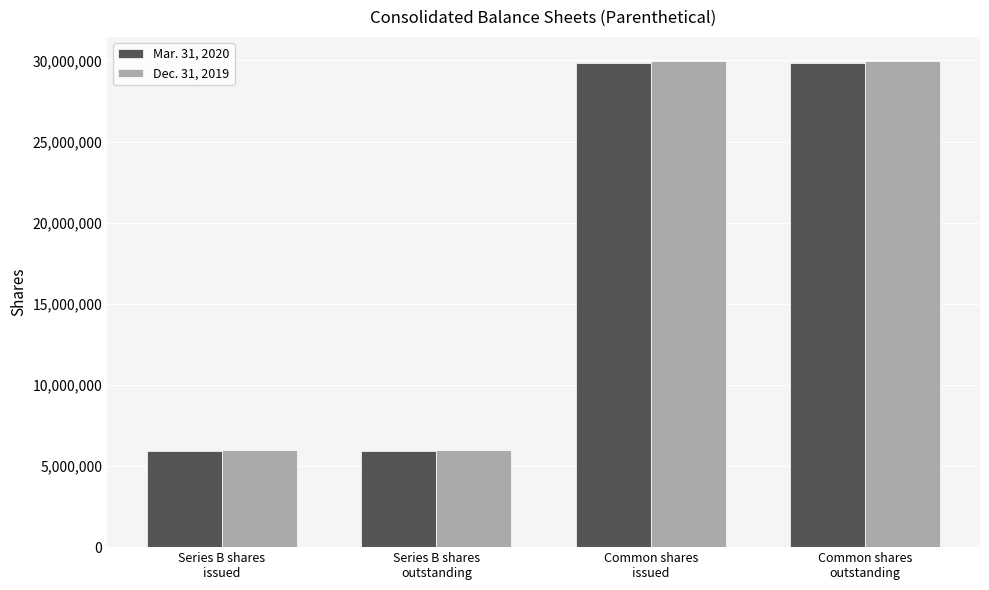

The Dec. 31, 2019 series shows 43647887 at Common shares
outstanding. True or false?

False